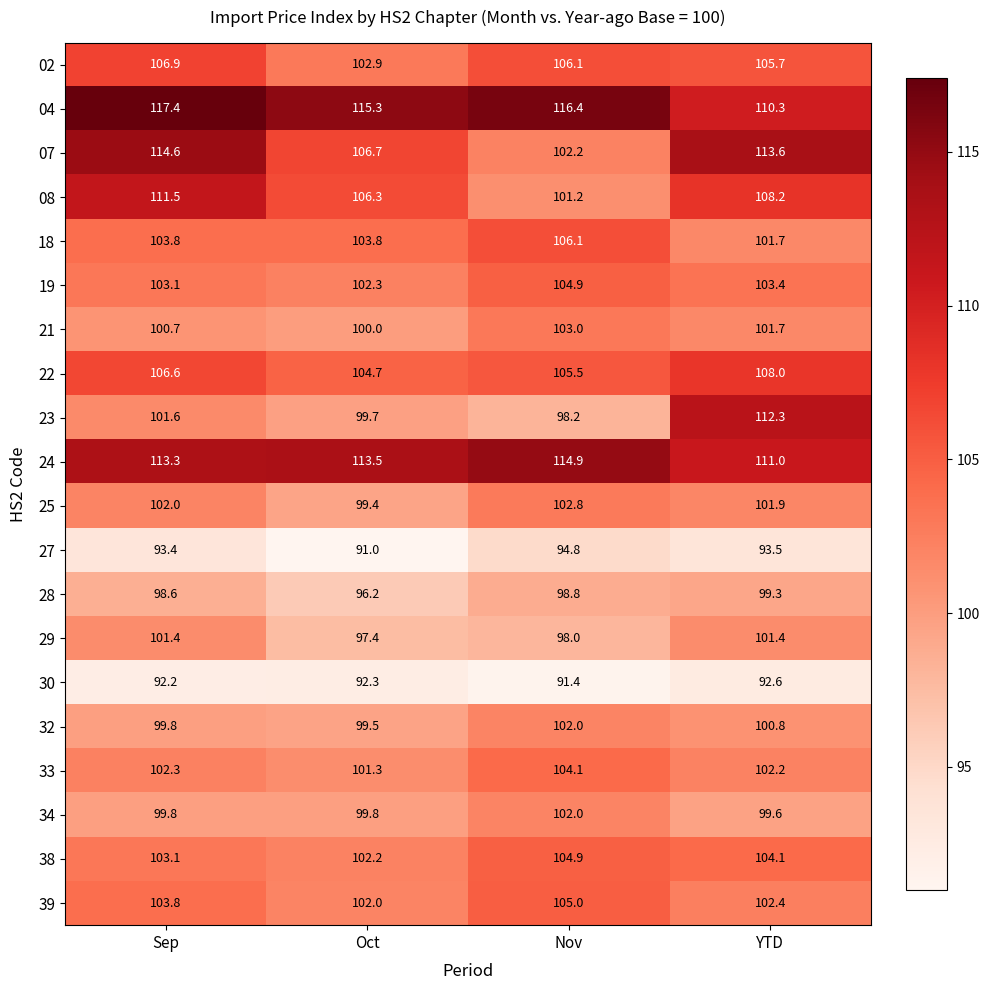

At which category is the sum across all series the highest?

Sep